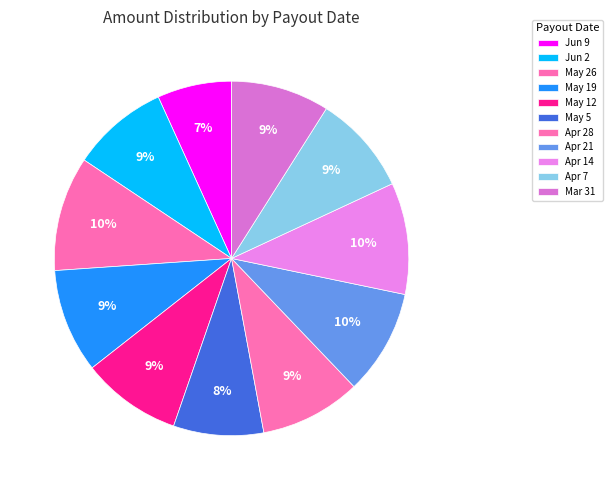

How many segments does this pie chart have?

11